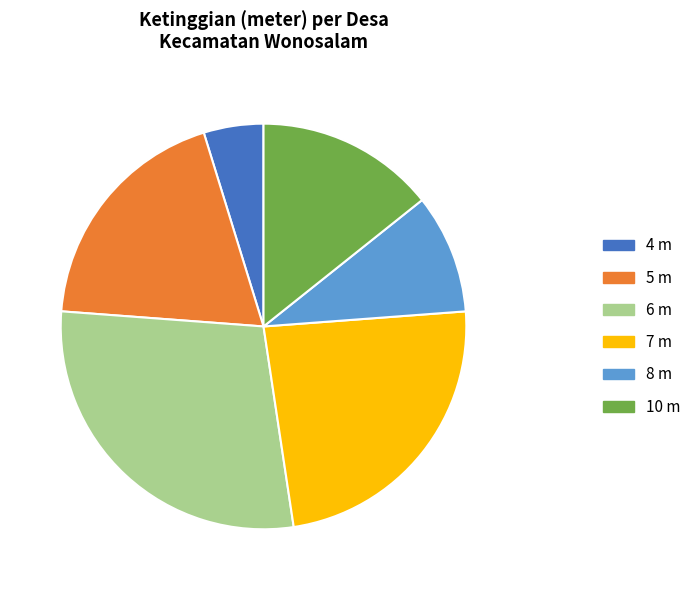

Which category has the smallest portion of the pie?

4 m